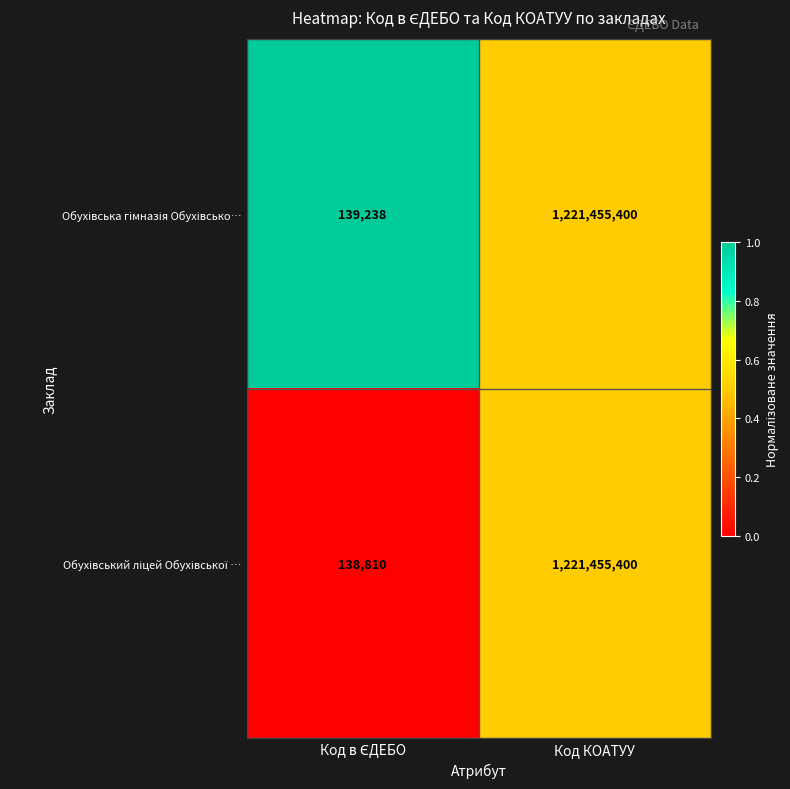

What is the maximum value shown in the chart?

1221455400